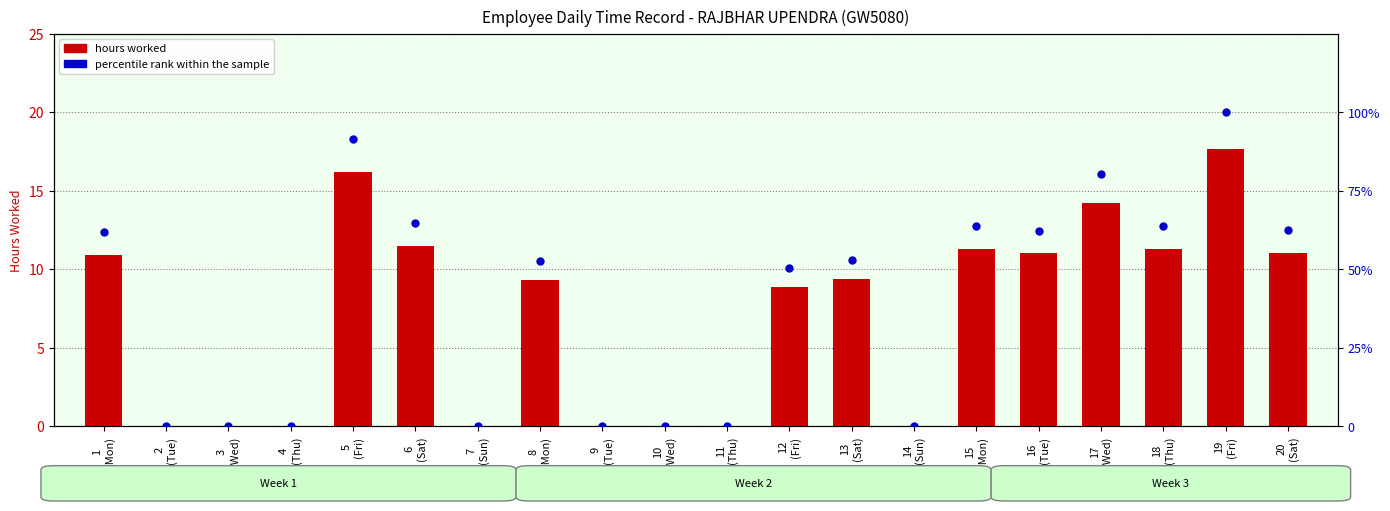

Is the value of hours worked at 16
(Tue) greater than the value of percentile rank within the sample at 9
(Tue)?

Yes